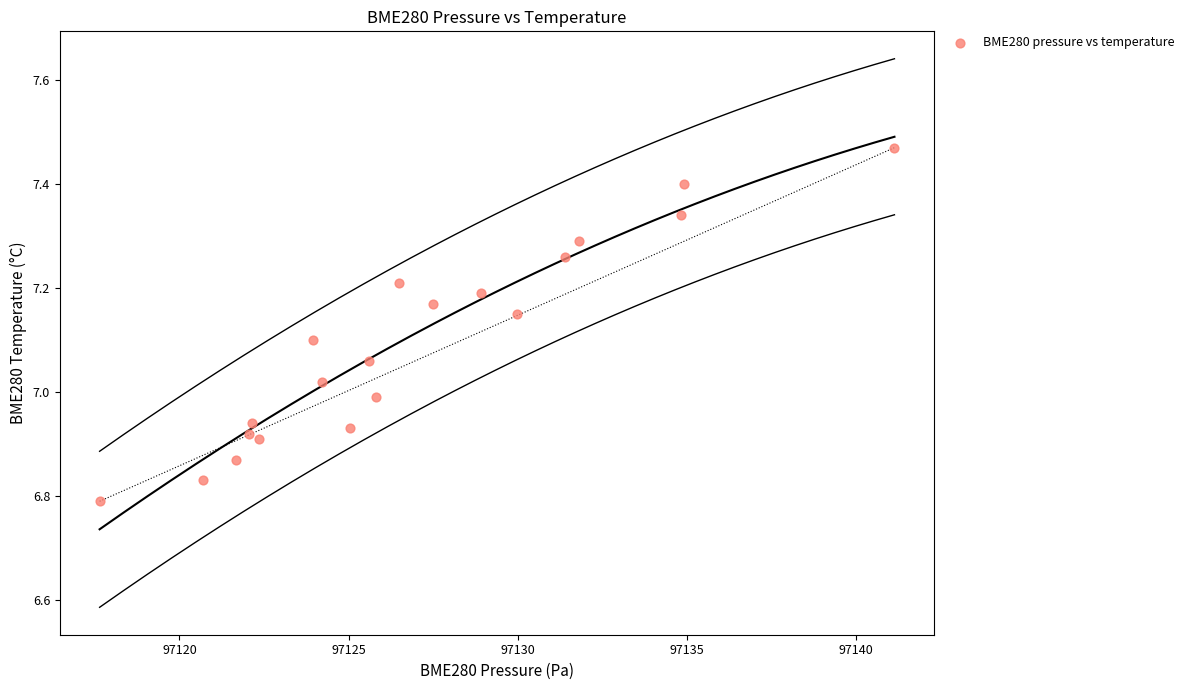

What is the range of Y values (max minus min)?

0.7